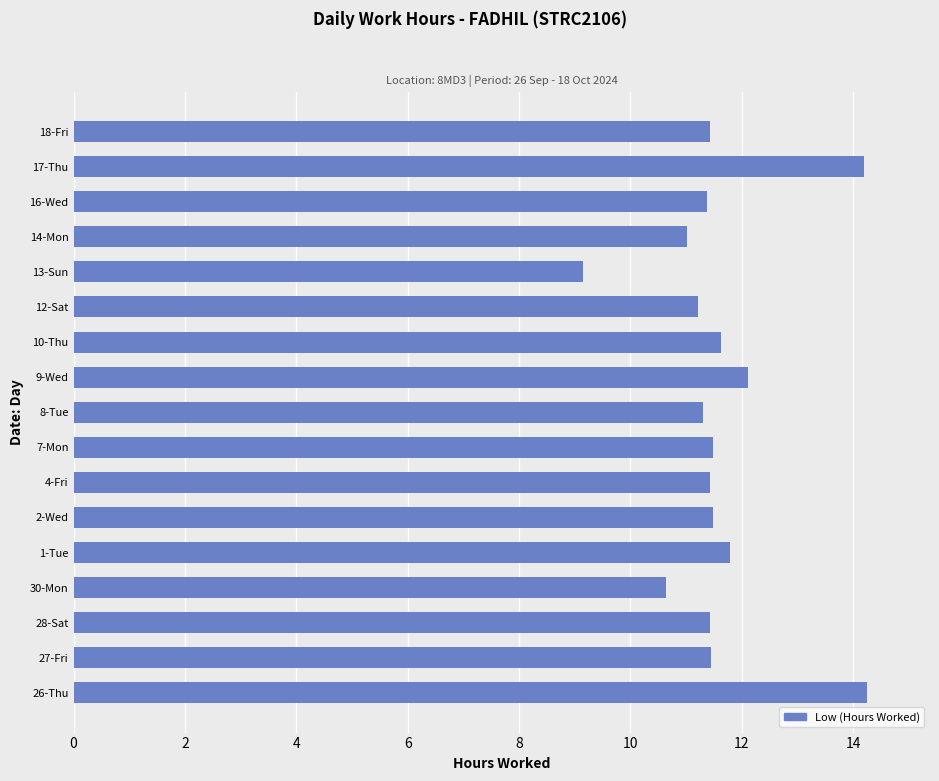

True or false: the data shows 16.5 at 18-Fri.

False